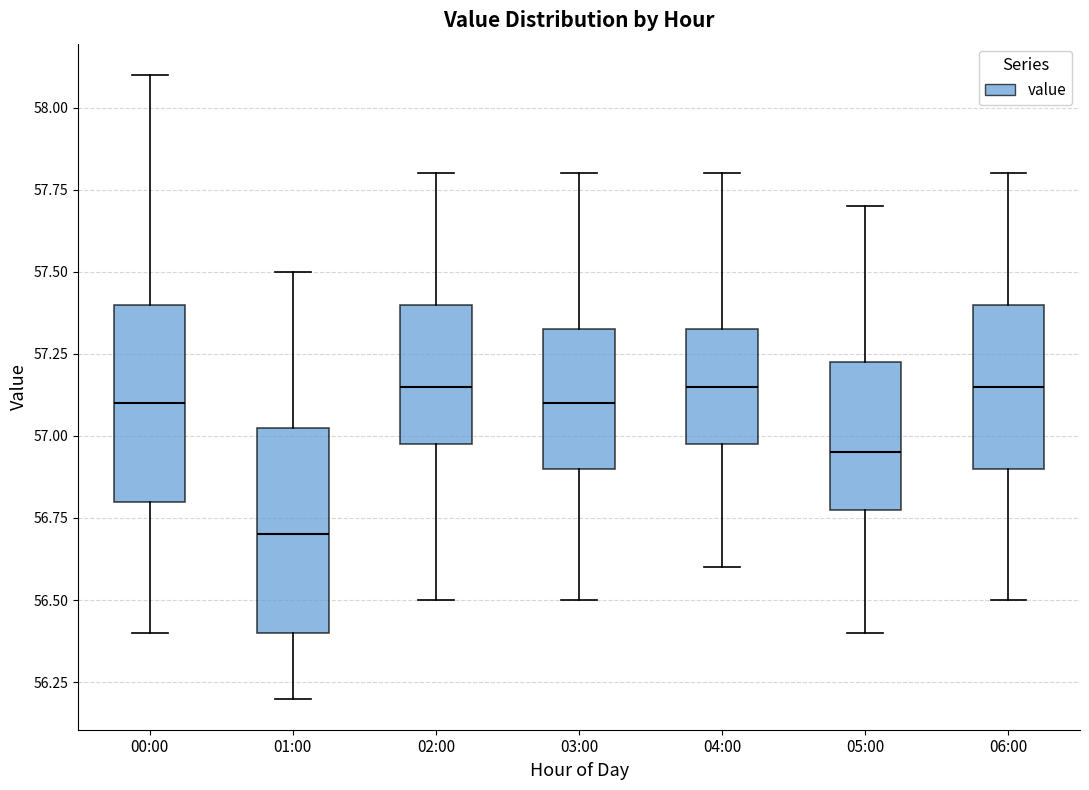

Where is the upper edge of the box for 01:00 on the y-axis? The values are not printed on the chart, so give them approximately, as read against the axis.

57.05